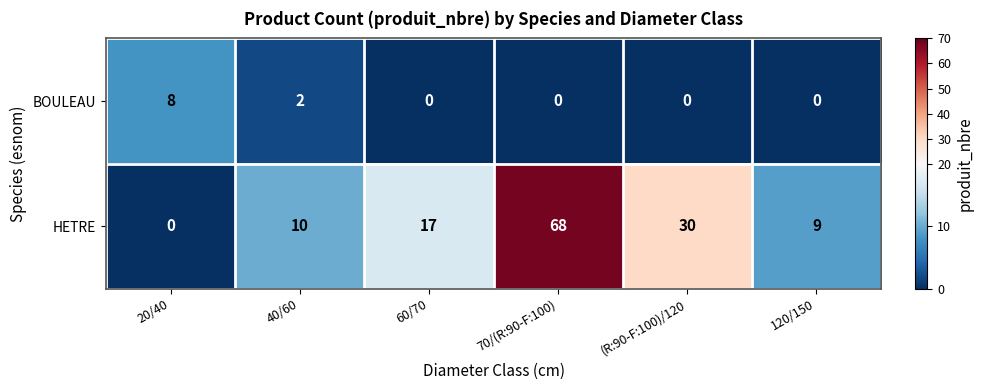

What is the spread (max minus min) of values at 120/150?

9